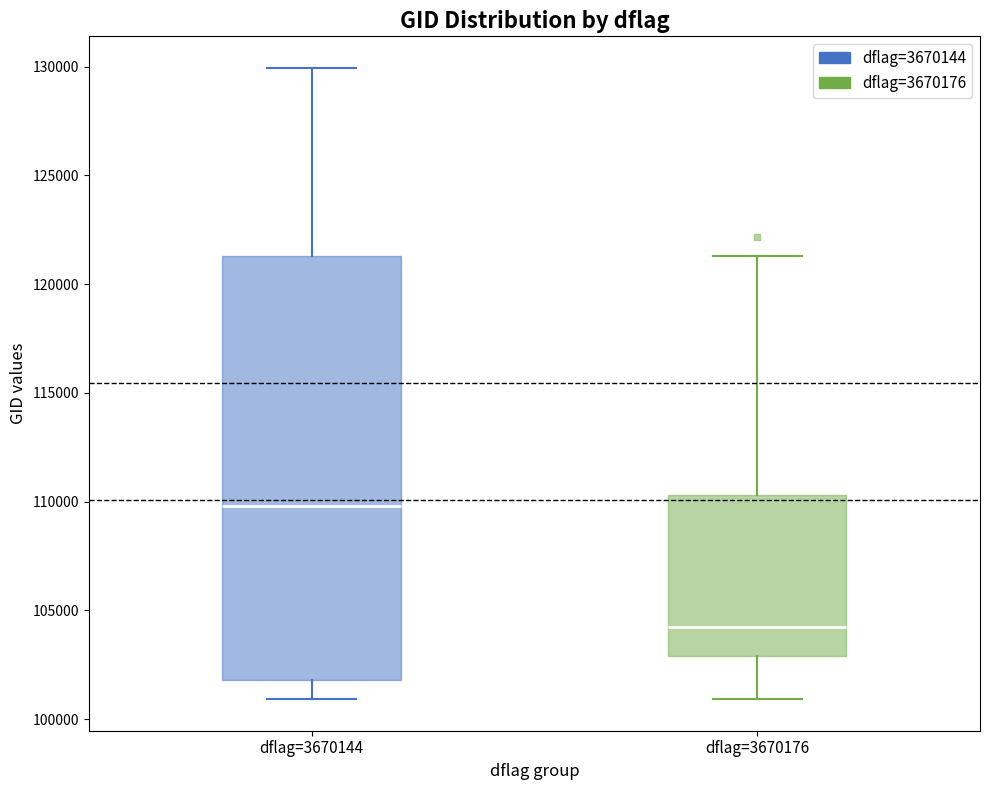

Which box has the highest median line?

dflag=3670144